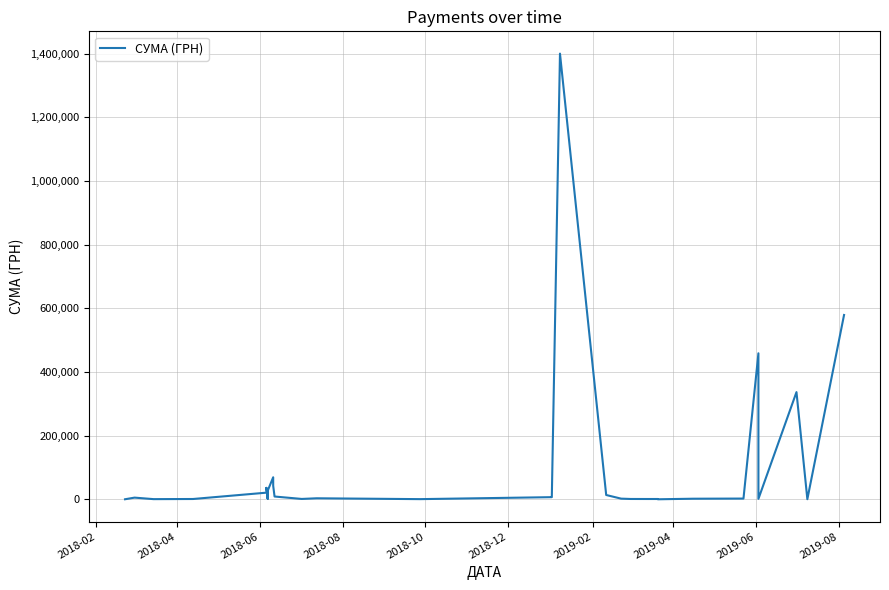

How many categories are shown in the chart?

40